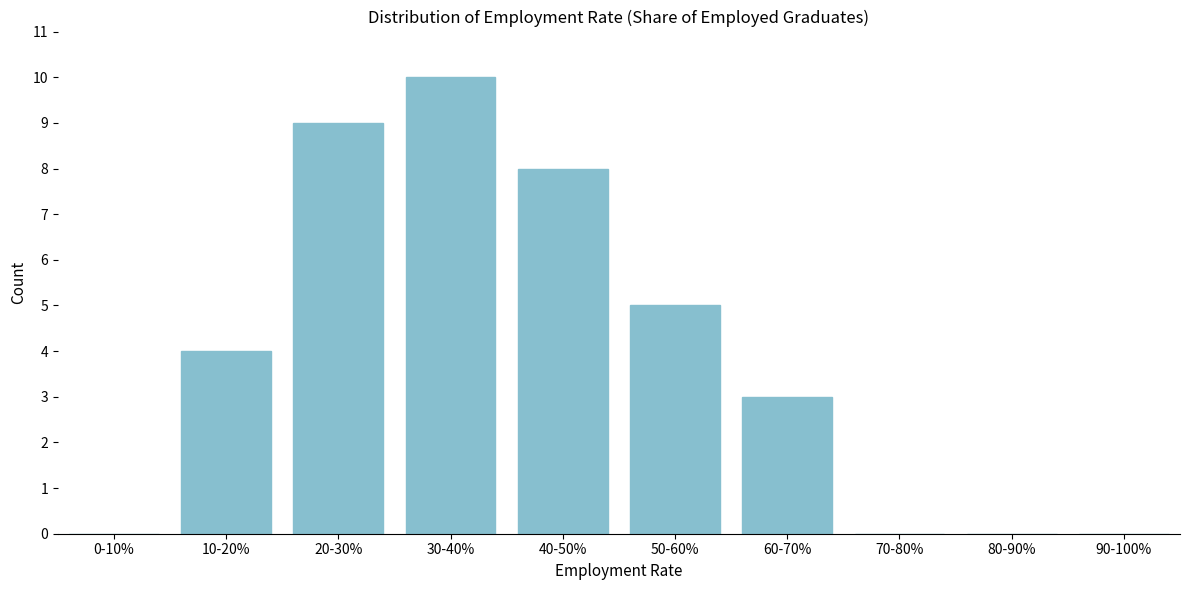

Reading right to left, list all the values displayed in this chart.

90-100%=0	80-90%=0	70-80%=0	60-70%=3	50-60%=5	40-50%=8	30-40%=10	20-30%=9	10-20%=4	0-10%=0